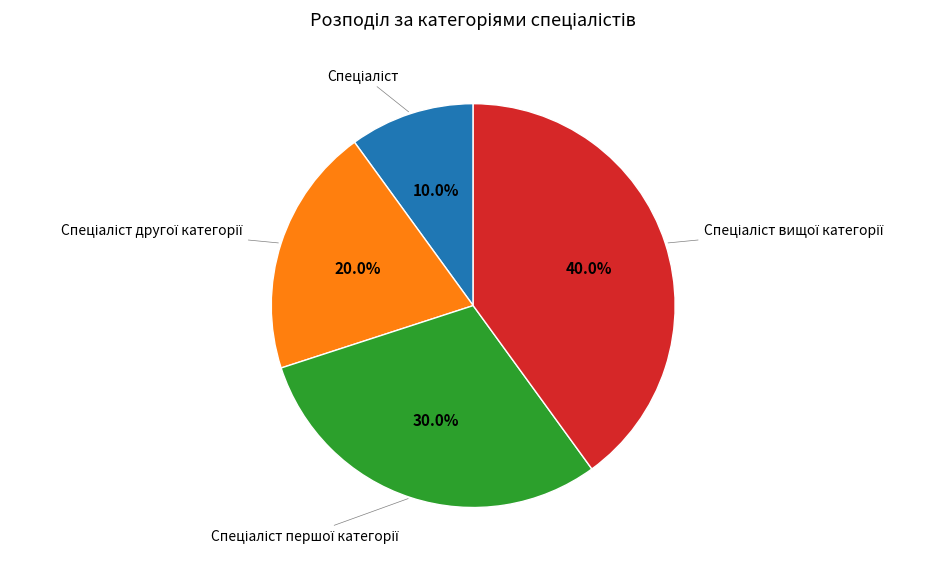

Is there any slice that represents more than half of the pie?

No